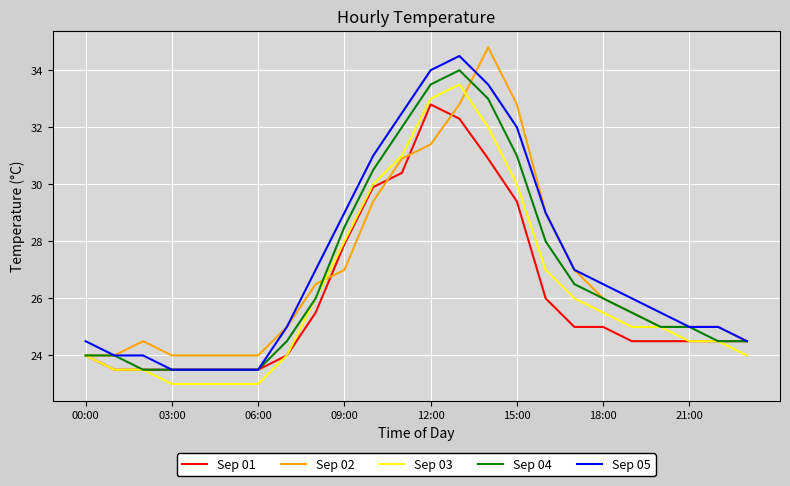

What is the maximum value shown in the chart?

34.8